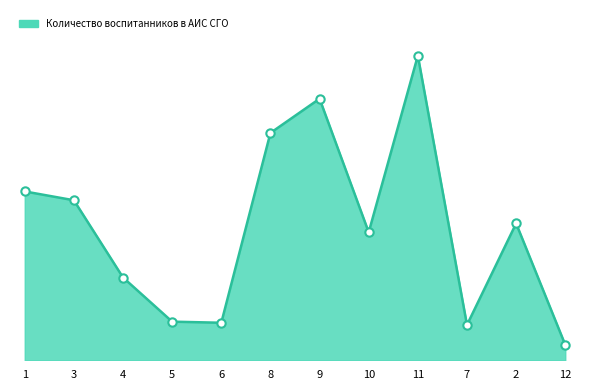

What is the ratio of the value at 2 to the value at 12?

8.9